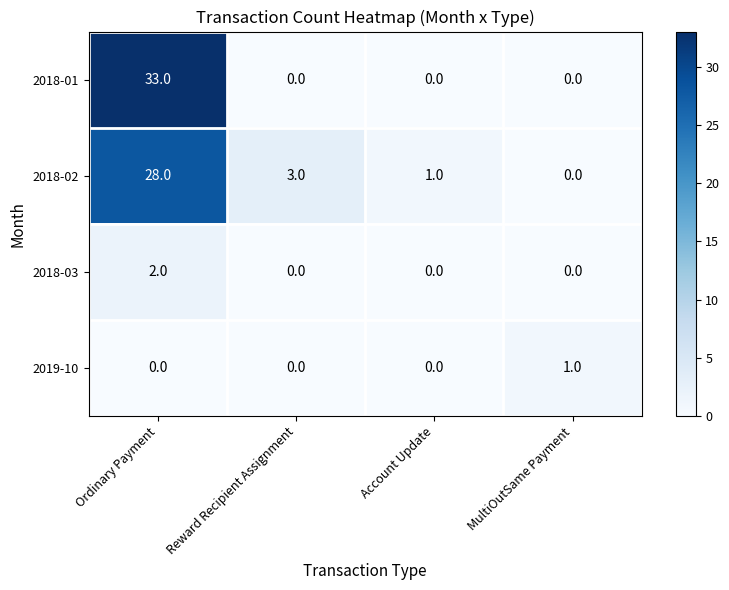

What value does the 2018-03 series have at Ordinary Payment?

2